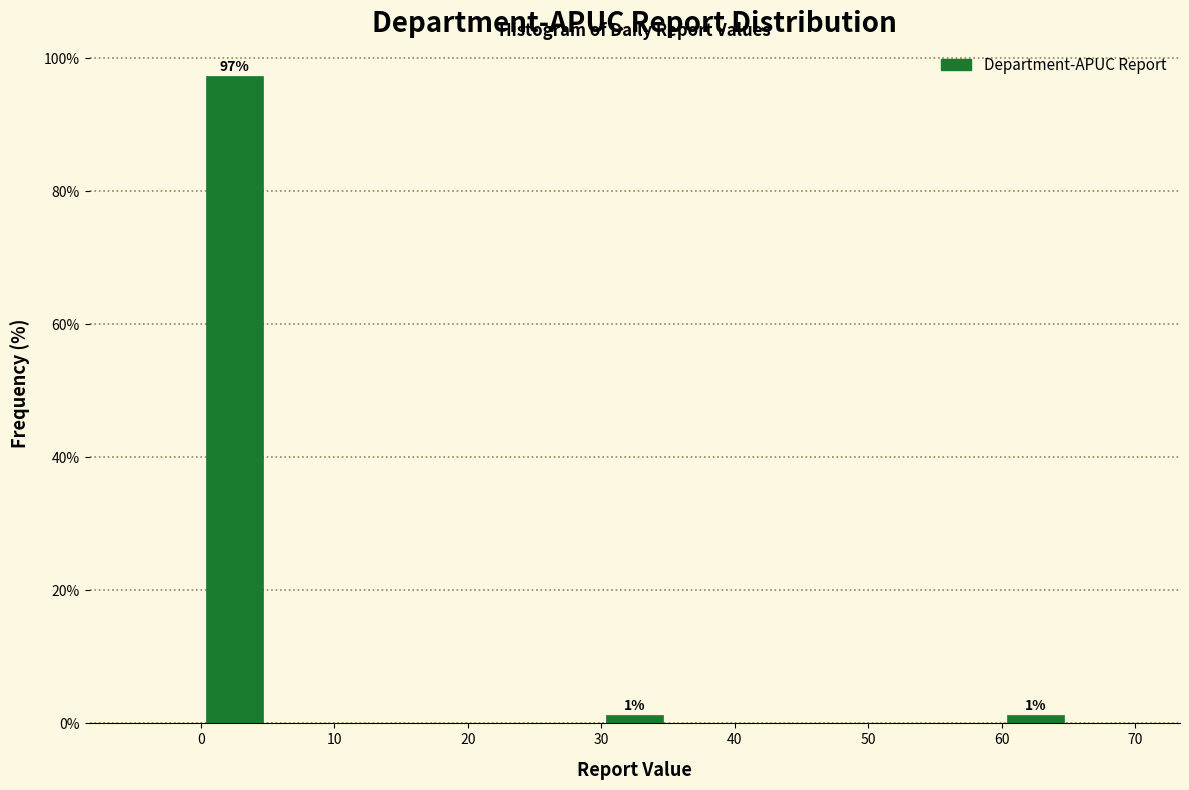

Which range on the x-axis has the tallest bar?

0 to 5